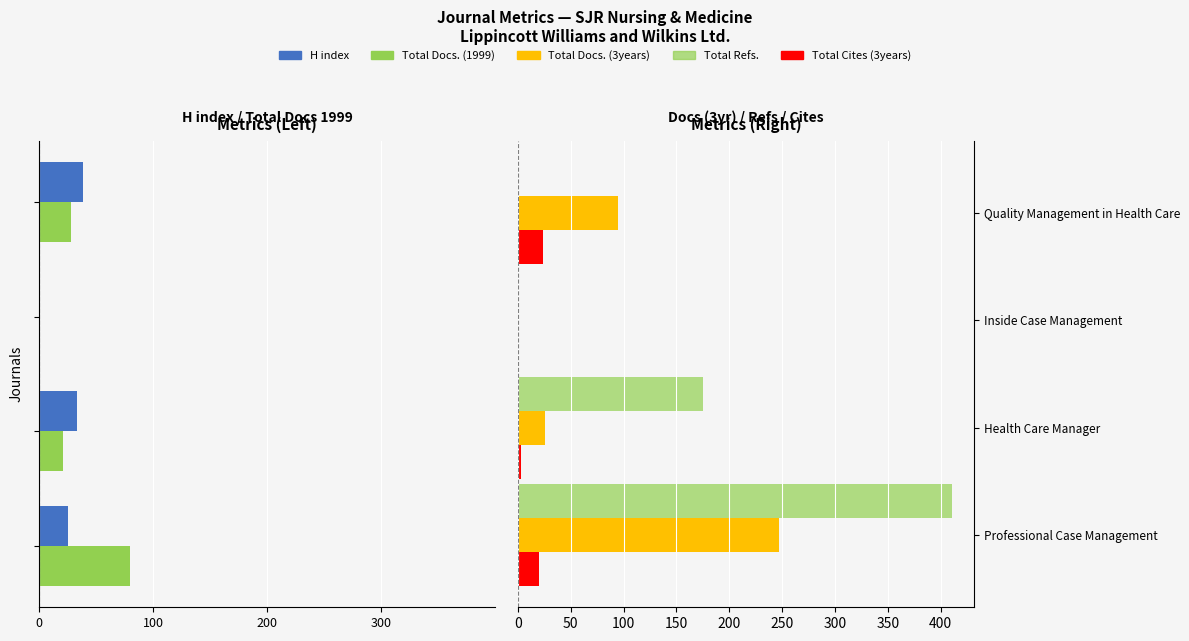

How many groups of bars are there?

4